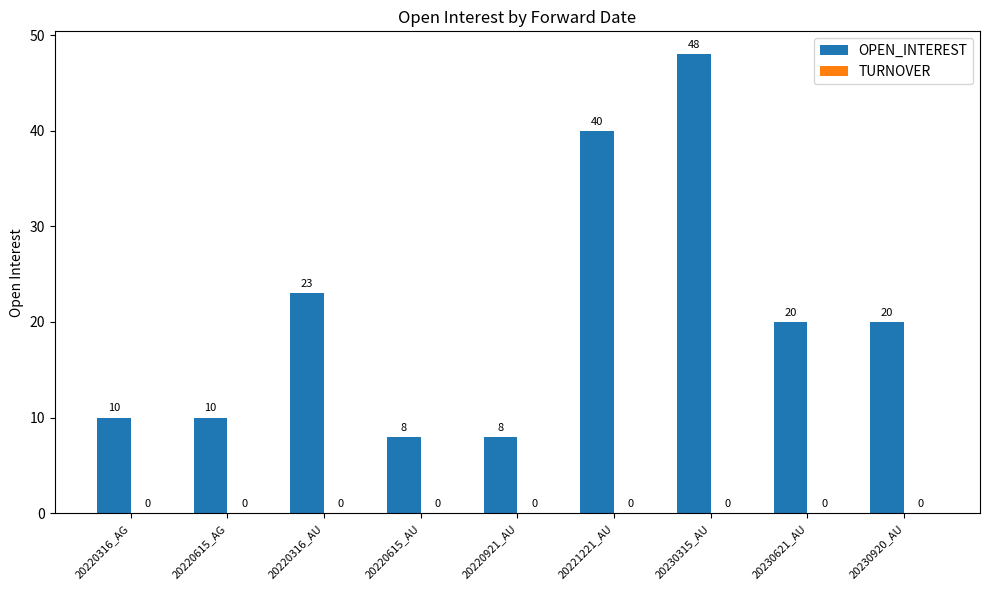

Reading left to right, extract all data points from this chart.

20220316_AG=10	20220615_AG=10	20220316_AU=23	20220615_AU=8	20220921_AU=8	20221221_AU=40	20230315_AU=48	20230621_AU=20	20230920_AU=20